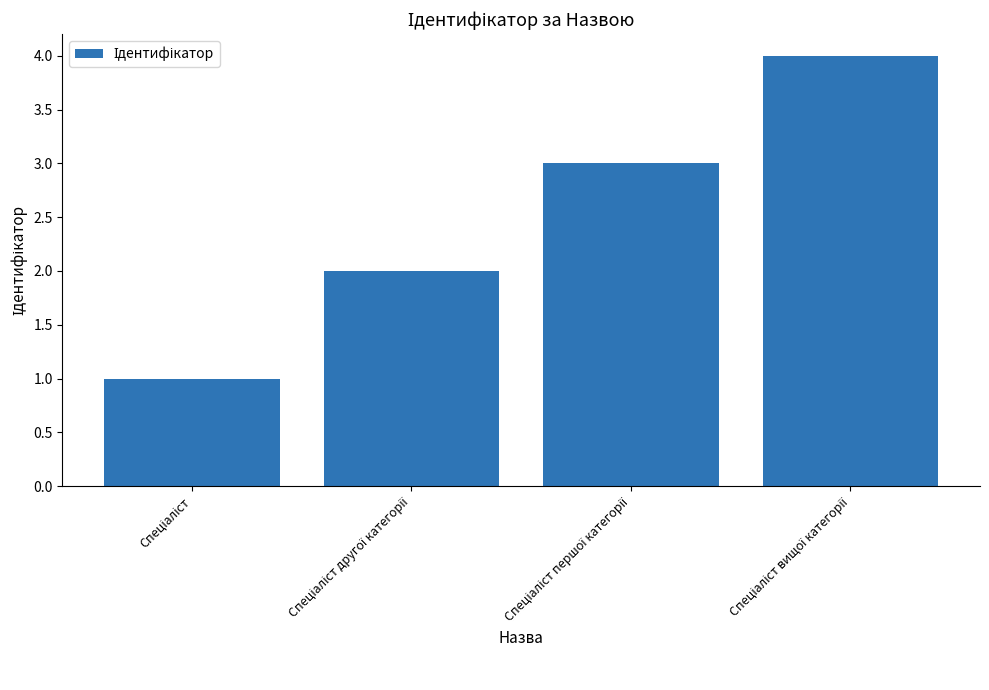

What is the value of the 3rd bar from the left?

3